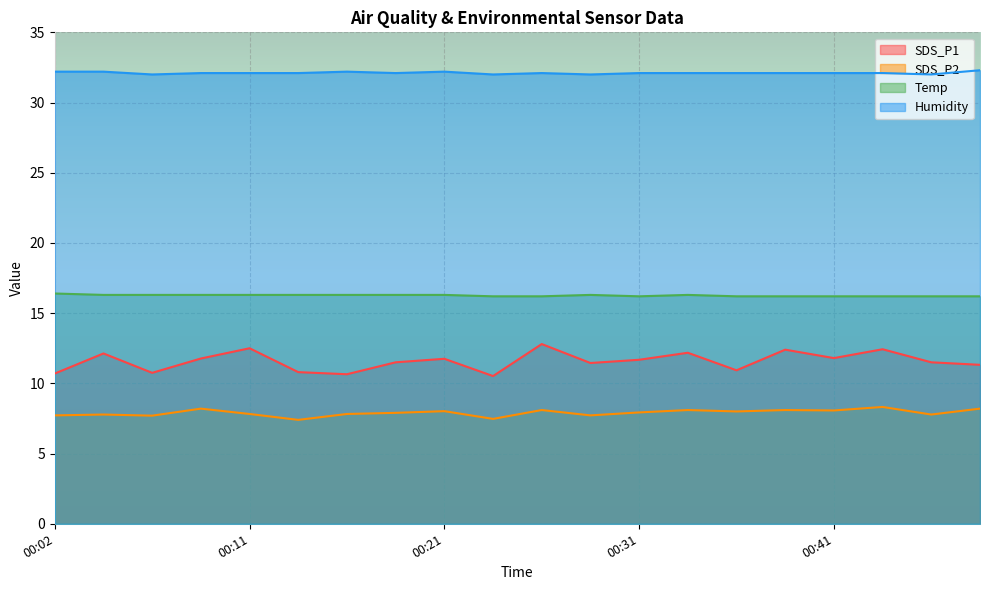

Reading left to right, transcribe all the data shown in this chart.

SDS_P1: 00:02=10.7	00:04=12.1	00:07=10.8	00:09=11.8	00:11=12.5	00:14=10.8	00:16=10.7	00:19=11.5	00:21=11.8	00:24=10.5	00:26=12.8	00:28=11.4	00:31=11.7	00:33=12.2	00:36=10.9	00:38=12.4	00:41=11.8	00:43=12.4	00:46=11.5	00:48=11.3
SDS_P2: 00:02=7.7	00:04=7.8	00:07=7.7	00:09=8.2	00:11=7.8	00:14=7.4	00:16=7.8	00:19=7.9	00:21=8.0	00:24=7.5	00:26=8.1	00:28=7.7	00:31=7.9	00:33=8.1	00:36=8.0	00:38=8.1	00:41=8.1	00:43=8.3	00:46=7.8	00:48=8.2
Temp: 00:02=16.4	00:04=16.3	00:07=16.3	00:09=16.3	00:11=16.3	00:14=16.3	00:16=16.3	00:19=16.3	00:21=16.3	00:24=16.2	00:26=16.2	00:28=16.3	00:31=16.2	00:33=16.3	00:36=16.2	00:38=16.2	00:41=16.2	00:43=16.2	00:46=16.2	00:48=16.2
Humidity: 00:02=32.2	00:04=32.2	00:07=32.0	00:09=32.1	00:11=32.1	00:14=32.1	00:16=32.2	00:19=32.1	00:21=32.2	00:24=32.0	00:26=32.1	00:28=32.0	00:31=32.1	00:33=32.1	00:36=32.1	00:38=32.1	00:41=32.1	00:43=32.1	00:46=32.0	00:48=32.3